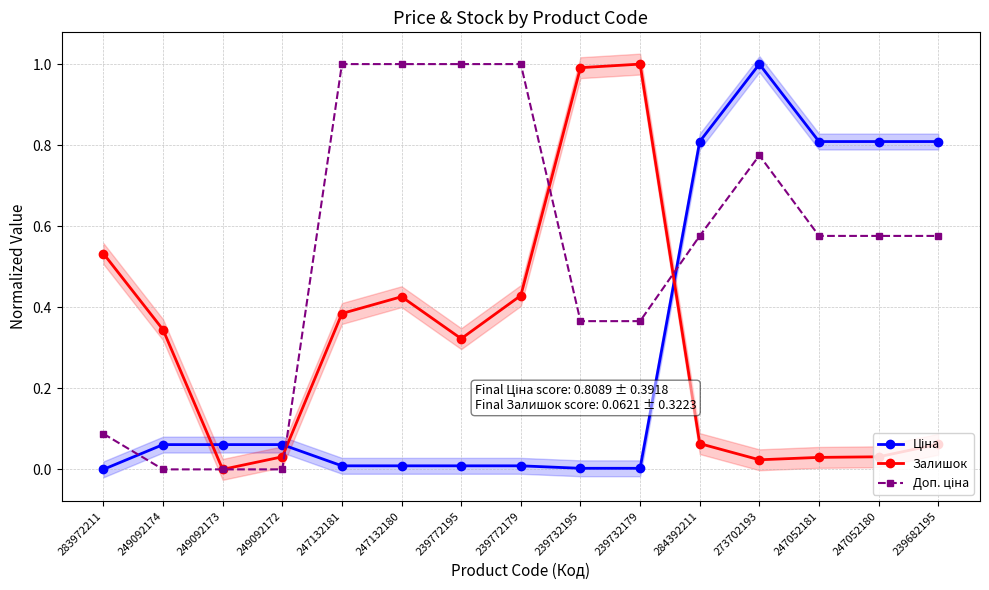

How many lines are shown in the chart?

3